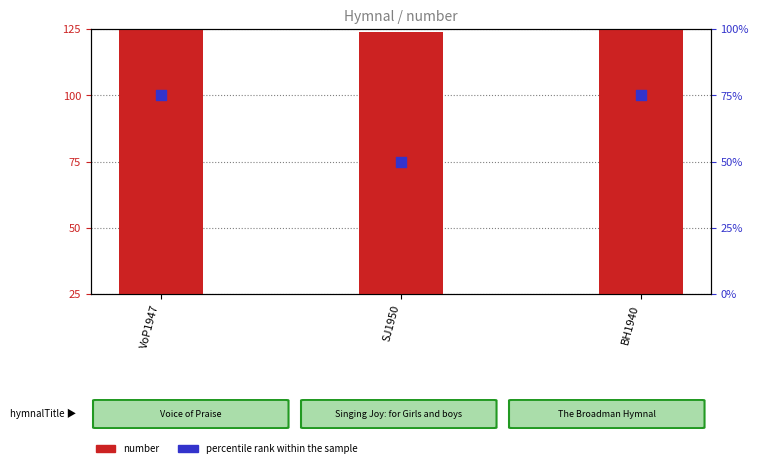

At how many categories does at least one series exceed 79?

3